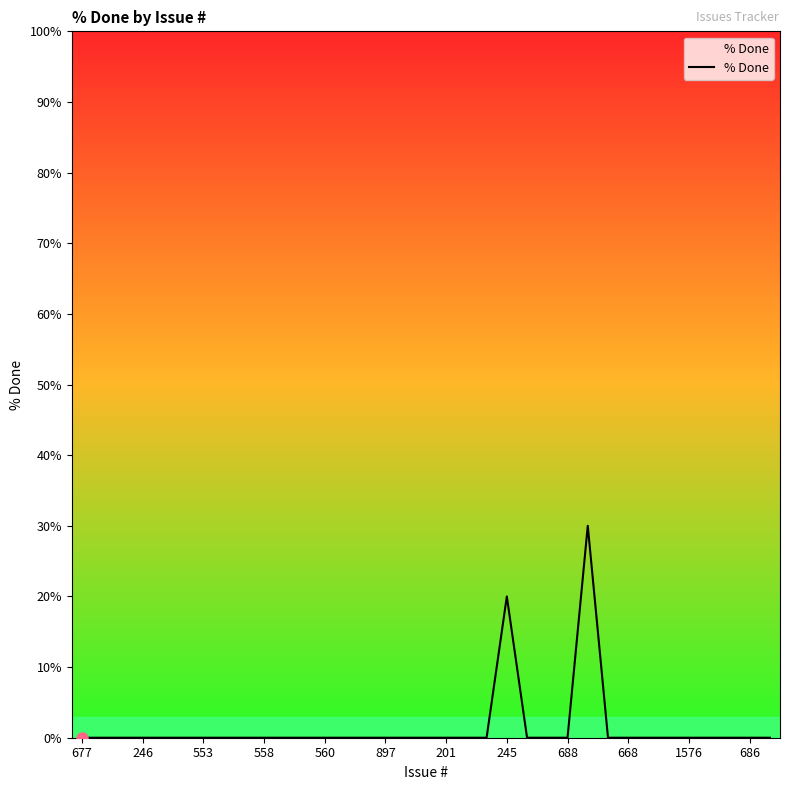

What is the greatest value displayed?

30